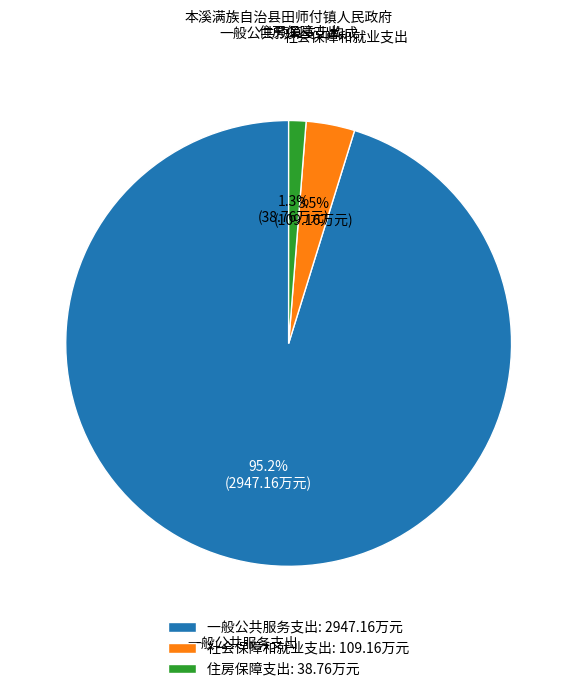

Rank the categories by value from highest to lowest.

一般公共服务支出, 社会保障和就业支出, 住房保障支出